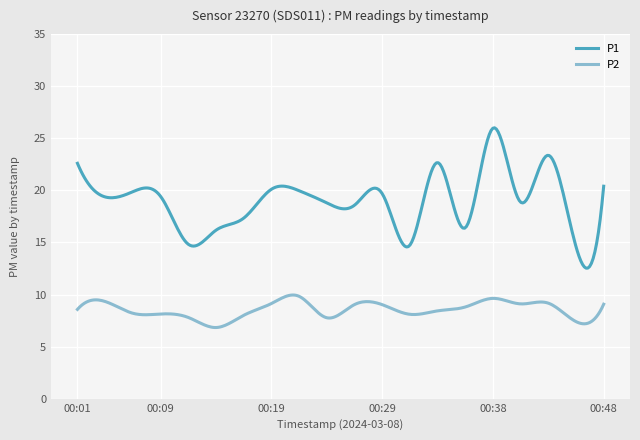

How many categories are shown in the chart?

300